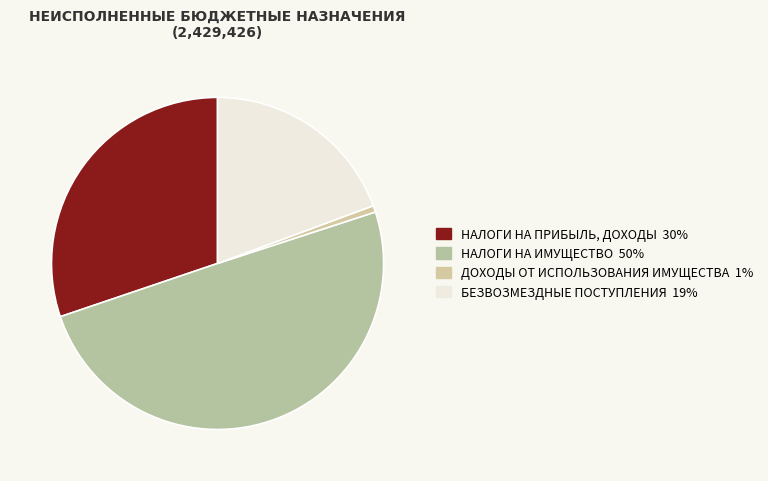

True or false: ДОХОДЫ ОТ ИСПОЛЬЗОВАНИЯ ИМУЩЕСТВА accounts for 10% of the total.

False